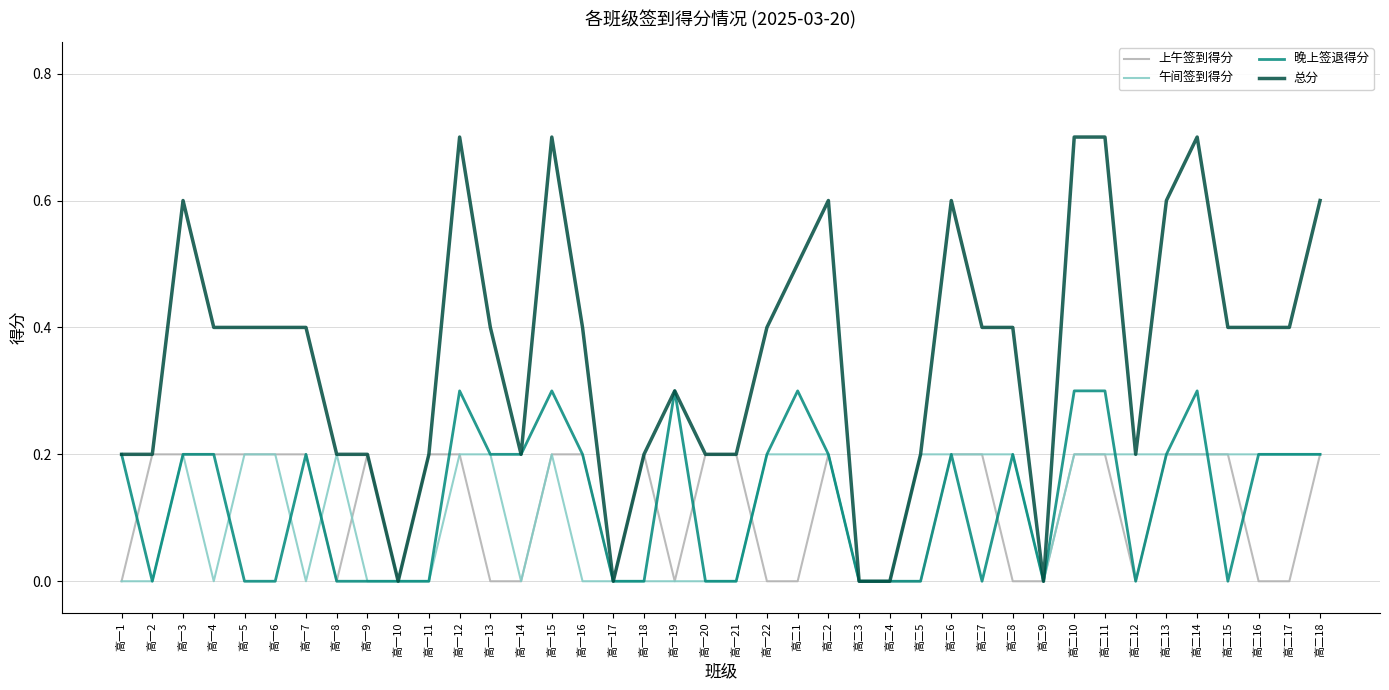

What position from the left is 高一11?

11